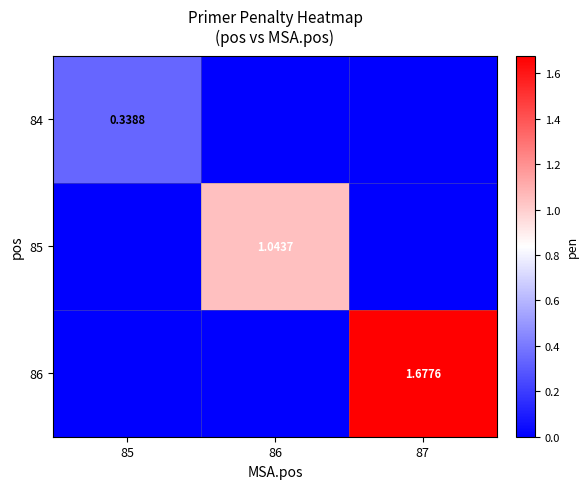

At which label is 84 closest to 0?

86